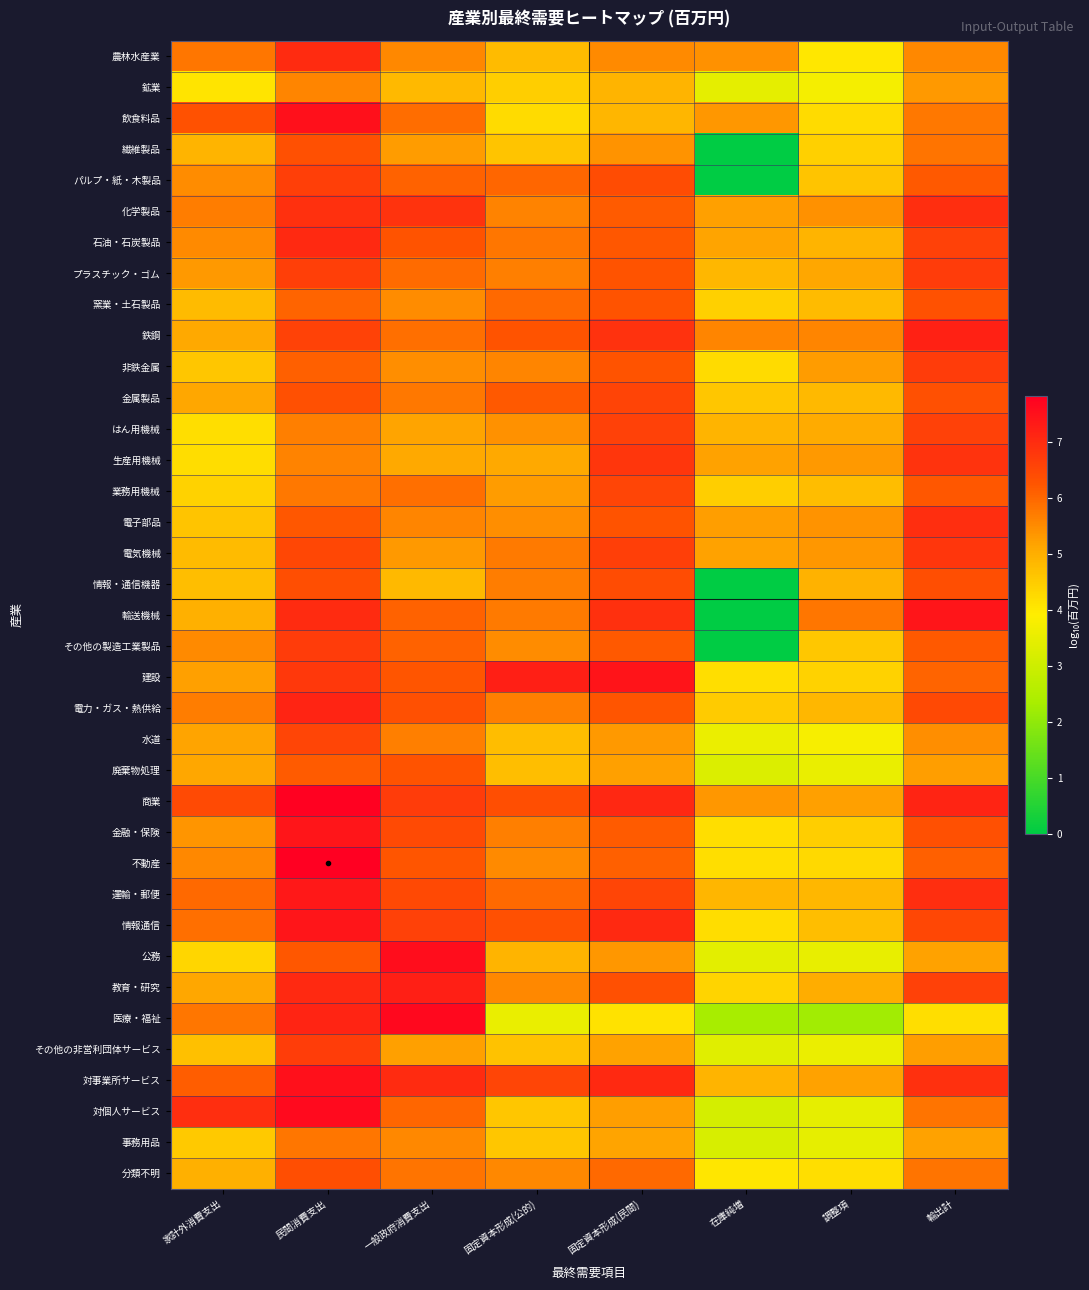

Between 家計外消費支出 and 一般政府消費支出, which is larger?

家計外消費支出